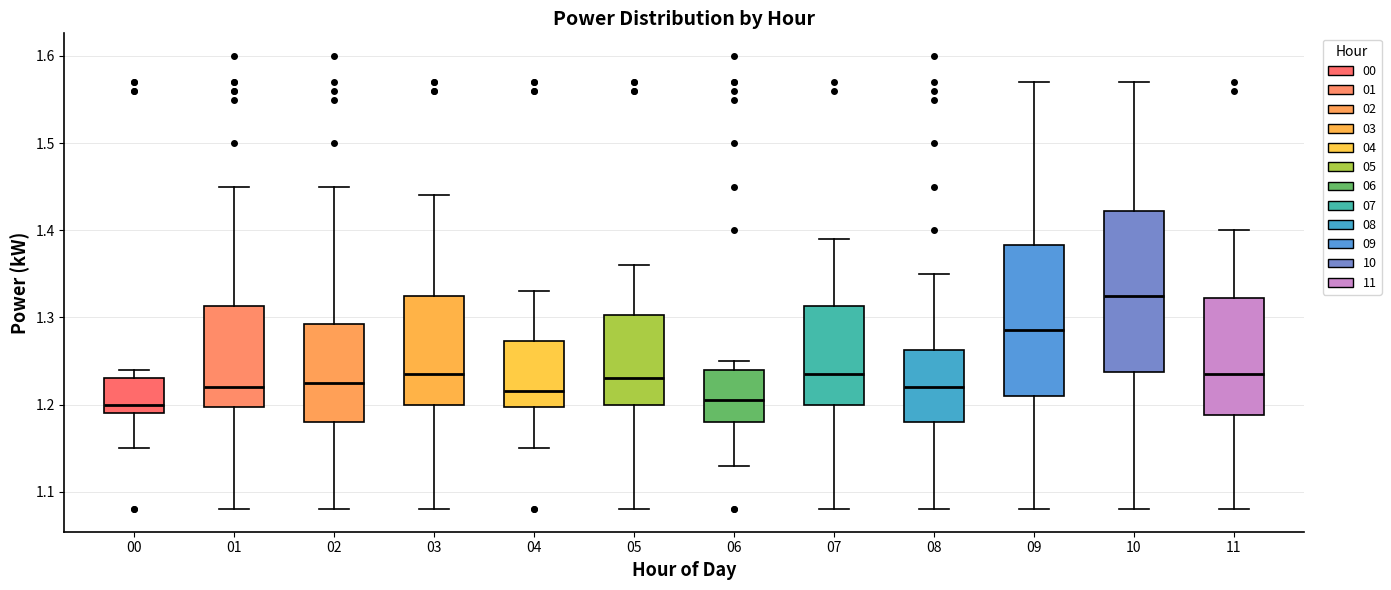

Reading left to right, read every box against the y-axis: the position of its median line, the range the box covers, and the ends of its whiskers. The values are not printed on the chart, so give them approximately, as read against the axis.

00: median 1.20, box 1.19 to 1.23, whiskers 1.15 to 1.24
01: median 1.22, box 1.20 to 1.31, whiskers 1.08 to 1.45
02: median 1.23, box 1.18 to 1.29, whiskers 1.08 to 1.45
03: median 1.24, box 1.20 to 1.33, whiskers 1.08 to 1.44
04: median 1.22, box 1.20 to 1.27, whiskers 1.15 to 1.33
05: median 1.23, box 1.20 to 1.30, whiskers 1.08 to 1.36
06: median 1.21, box 1.18 to 1.24, whiskers 1.13 to 1.25
07: median 1.24, box 1.20 to 1.31, whiskers 1.08 to 1.39
08: median 1.22, box 1.18 to 1.26, whiskers 1.08 to 1.35
09: median 1.29, box 1.21 to 1.38, whiskers 1.08 to 1.57
10: median 1.33, box 1.24 to 1.42, whiskers 1.08 to 1.57
11: median 1.24, box 1.19 to 1.32, whiskers 1.08 to 1.40